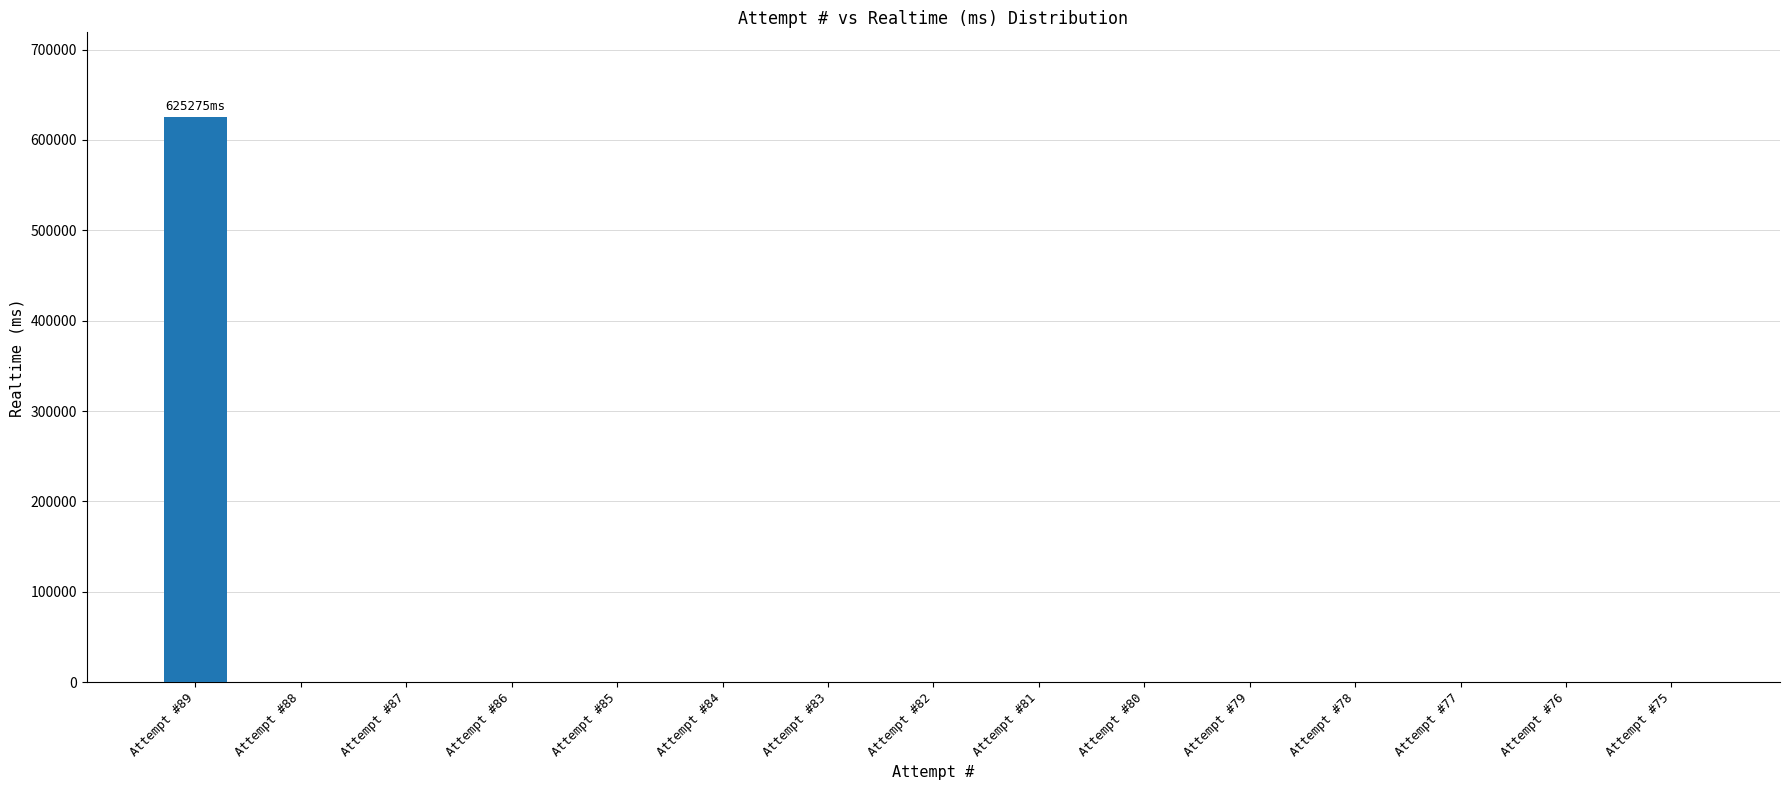

How many values exceed 0?

1